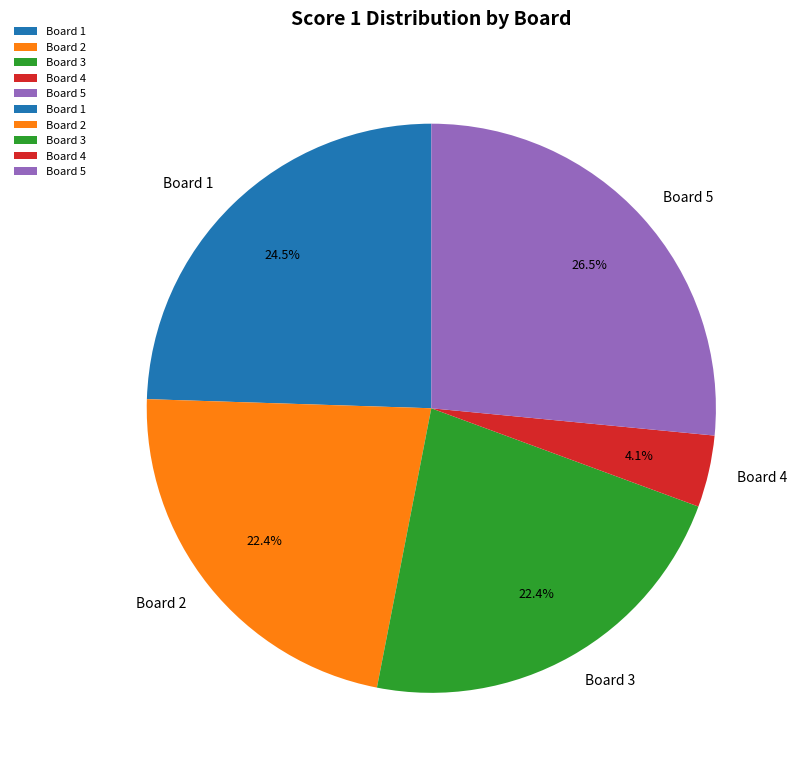

How many slices are in this pie chart?

5